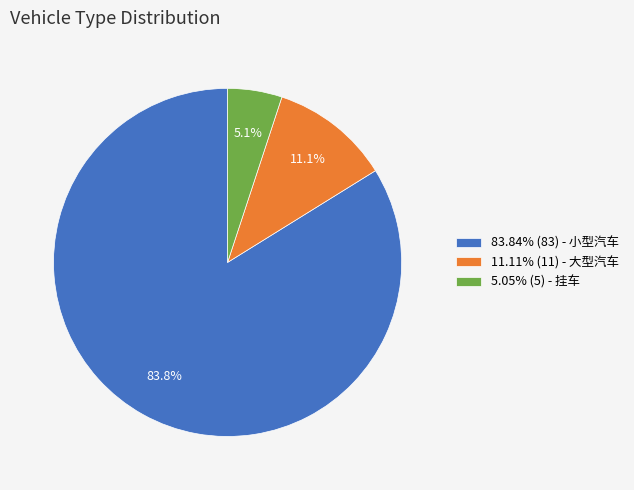

What percentage do 11.11% (11) - 大型汽车 and 83.84% (83) - 小型汽车 together represent?

94.9%